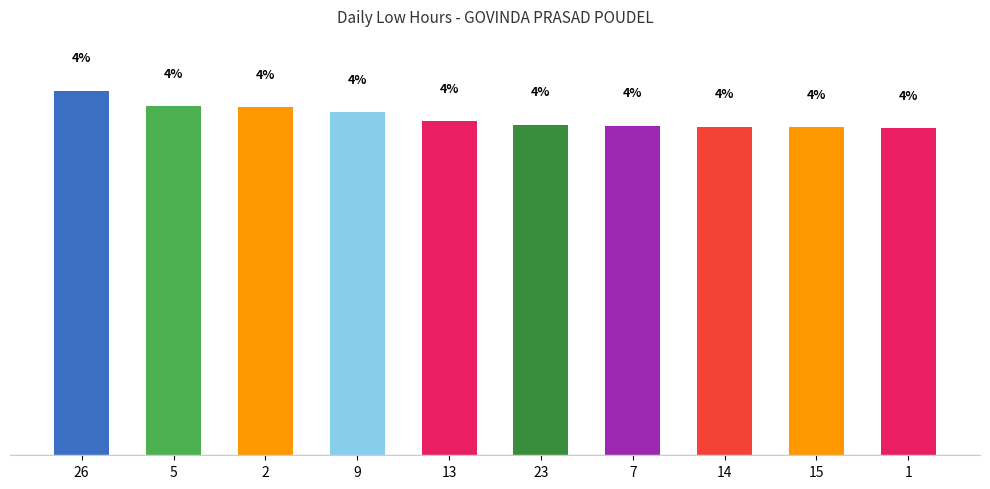

Does the chart contain stacked bars?

No